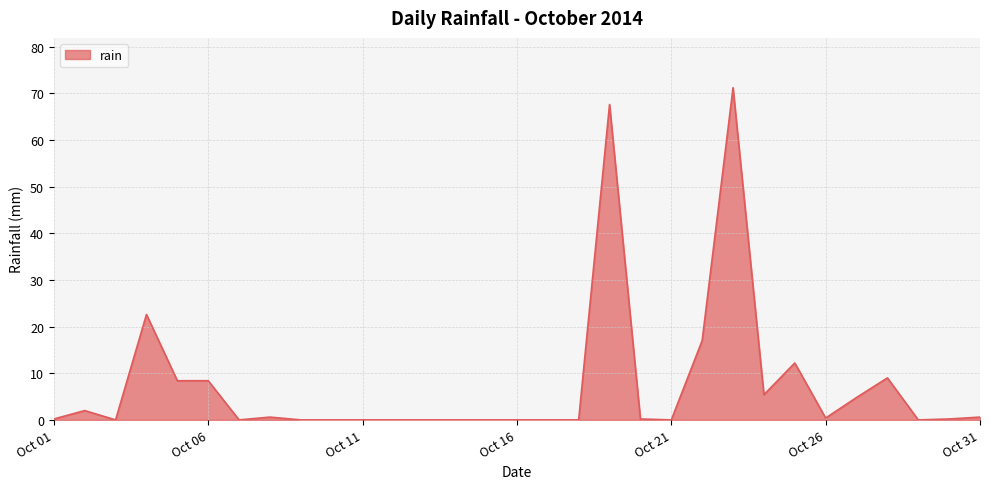

What is the greatest value displayed?

71.2